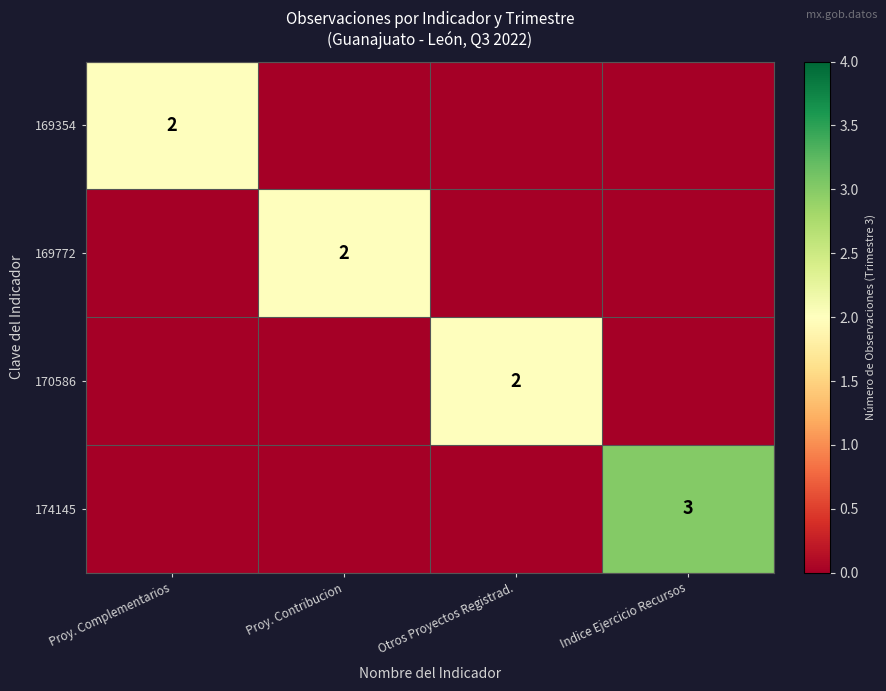

The value of 170586 at Otros Proyectos Registrad. is 1. True or false?

False